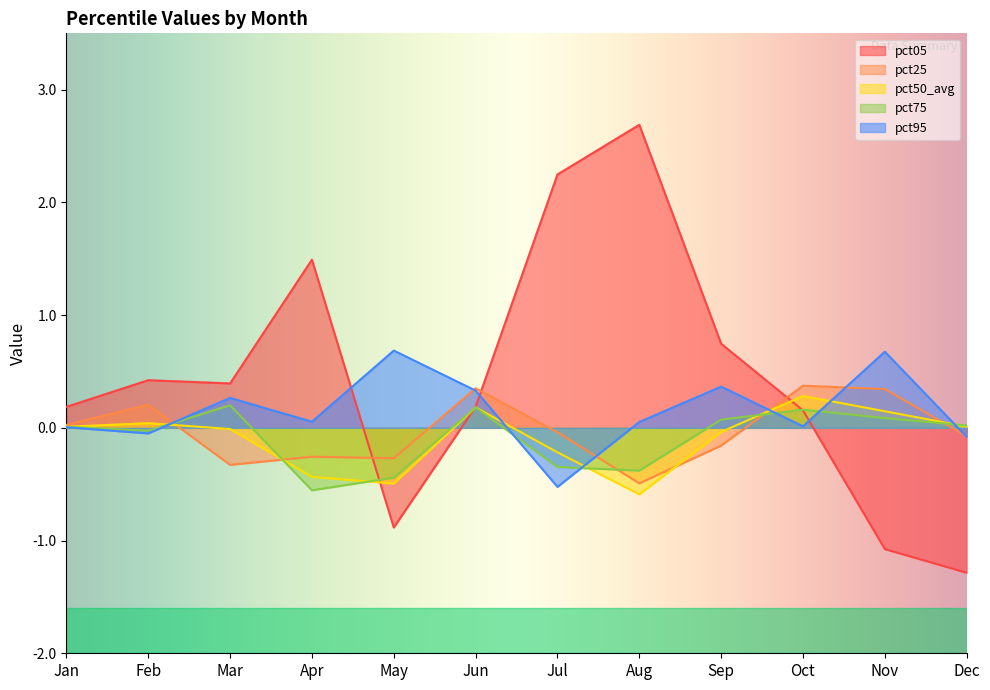

What is the approximate value of pct95 at May?

0.7